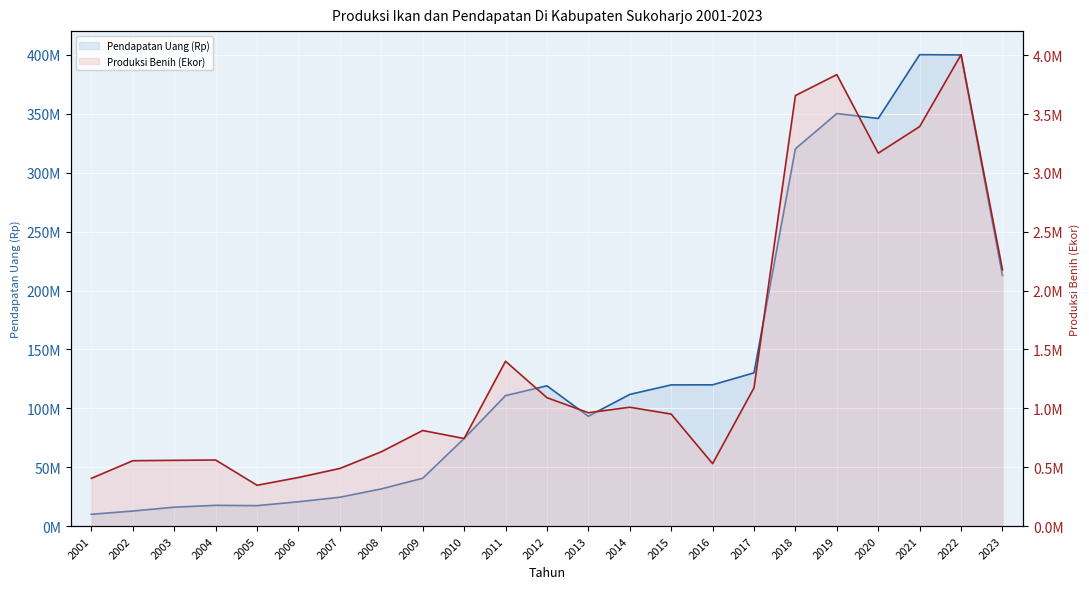

What is the value of the Pendapatan Uang (Rp) point at the 18th from the left?

320307740